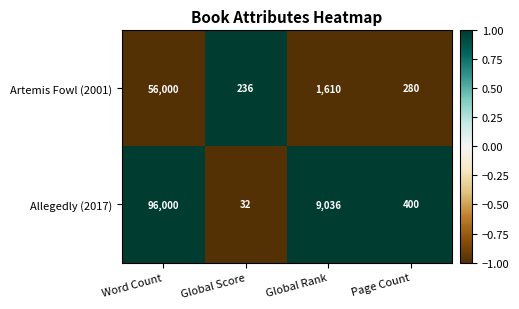

Rank the series by their maximum value, from highest to lowest.

Allegedly (2017), Artemis Fowl (2001)